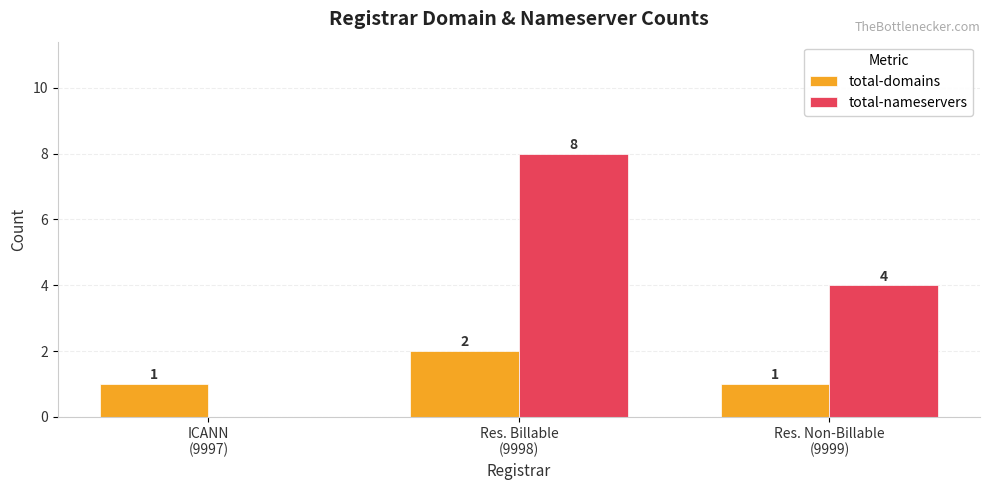

Which series has the largest total across all categories?

total-nameservers